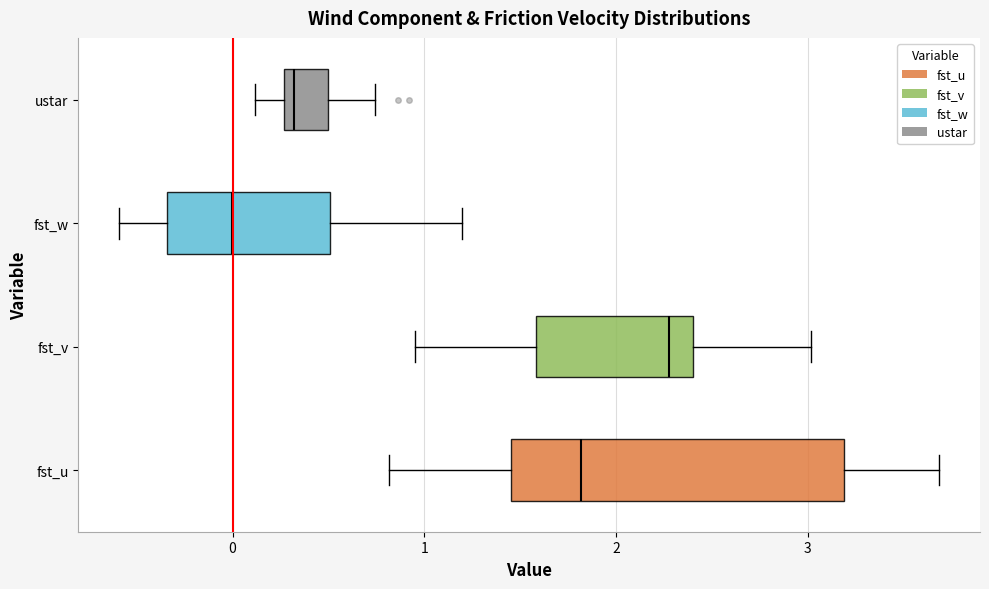

Where does the right whisker of the box for fst_v end on the x-axis? The values are not printed on the chart, so give them approximately, as read against the axis.

3.0